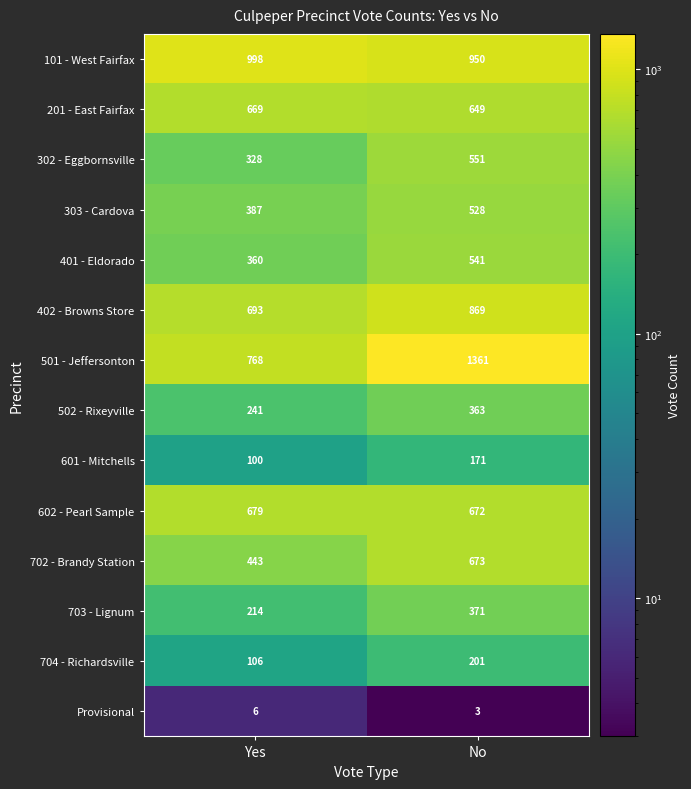

What is the average value of the 303 - Cardova series?

458